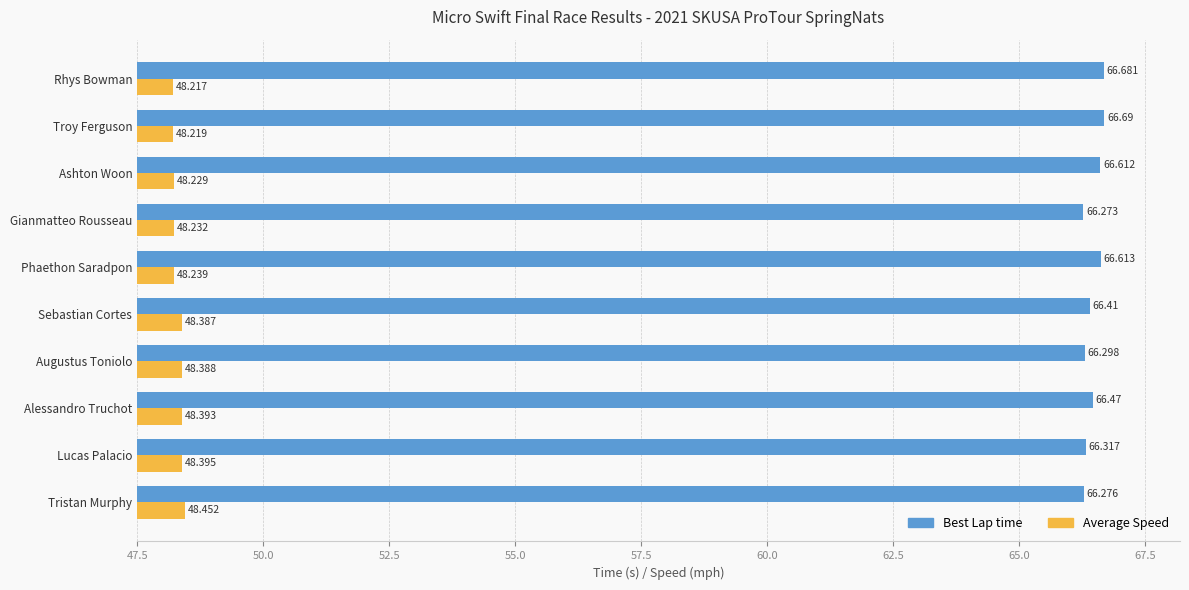

Where is Best Lap time nearest to the value 66?

Gianmatteo Rousseau